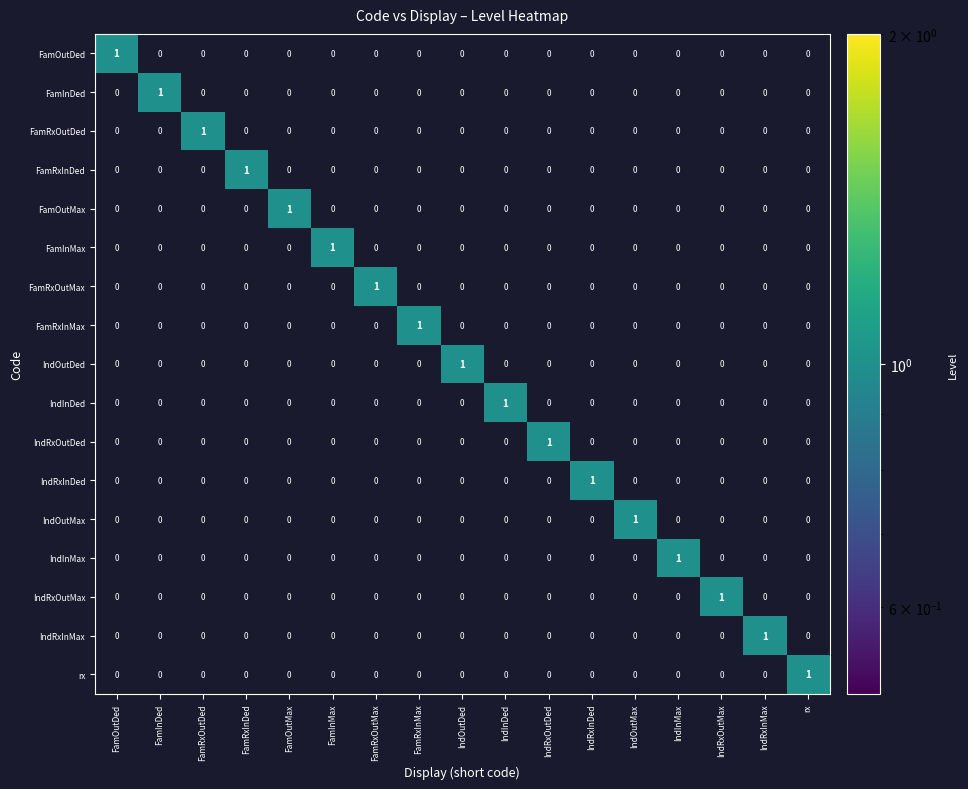

At how many categories does at least one series exceed 0?

17